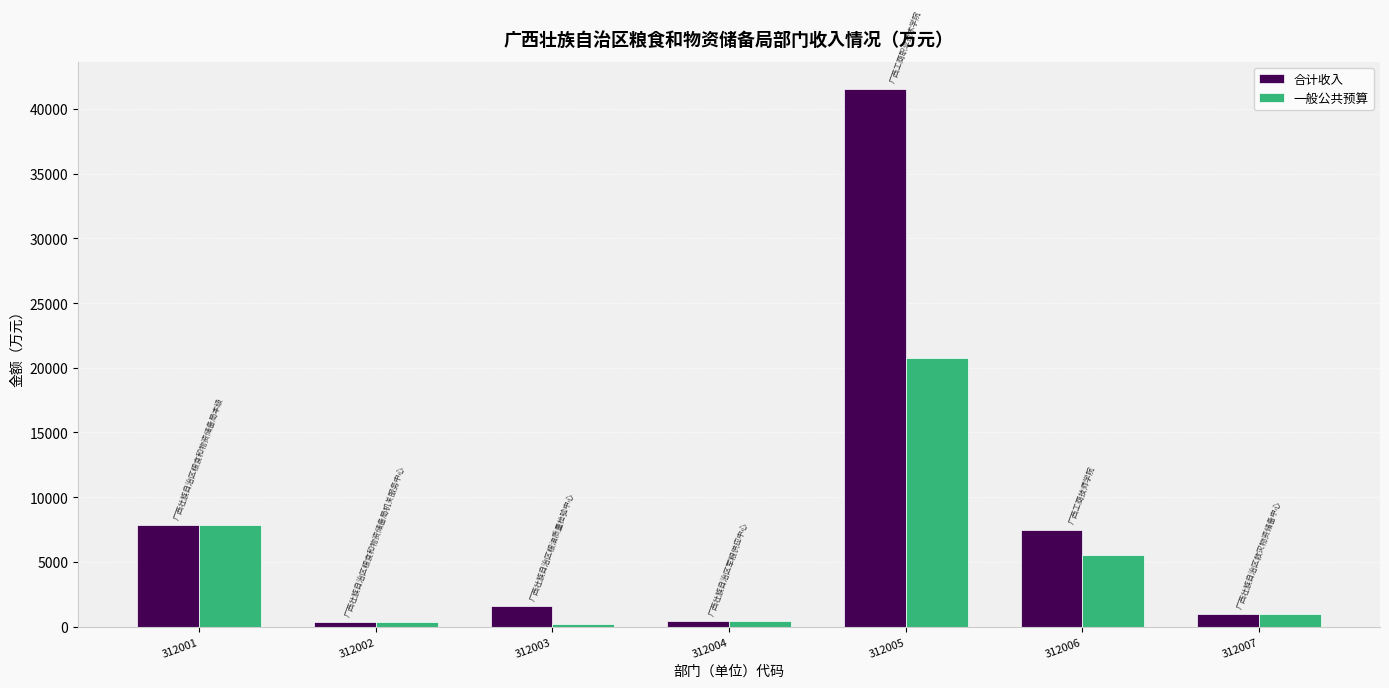

At which category is the sum across all series the highest?

312005